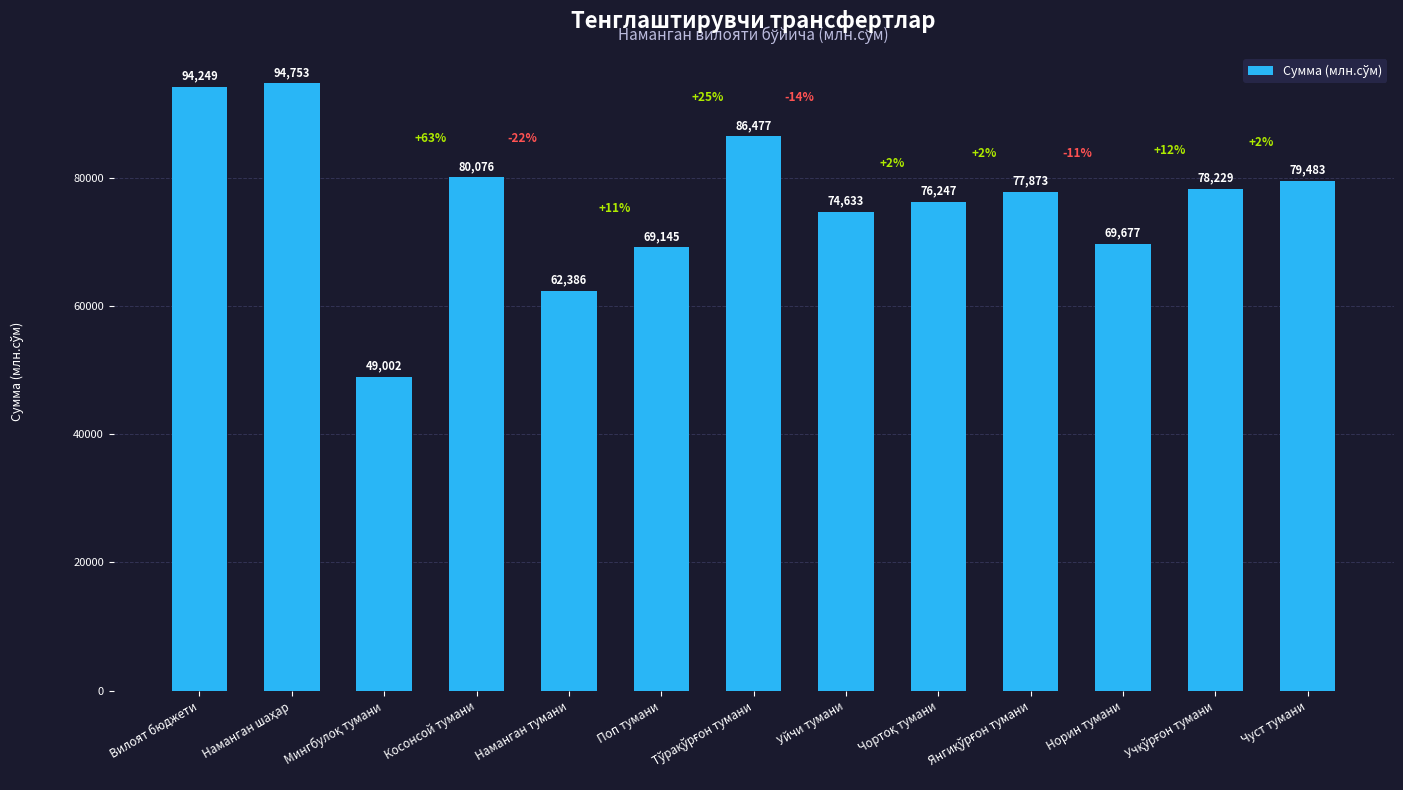

What is the maximum value shown in the chart?

94753.3